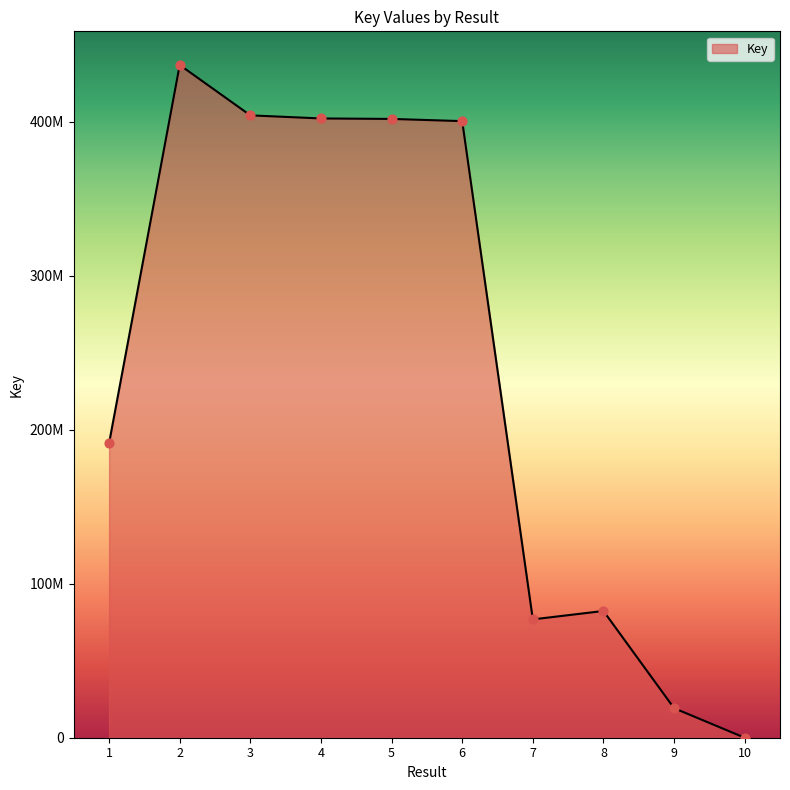

What is the change in value from 2 to 9?

-417621879